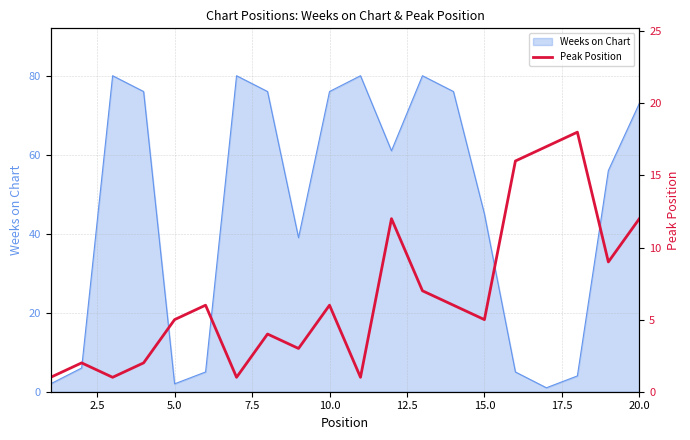

What is the value of the 10th point from the left?

6